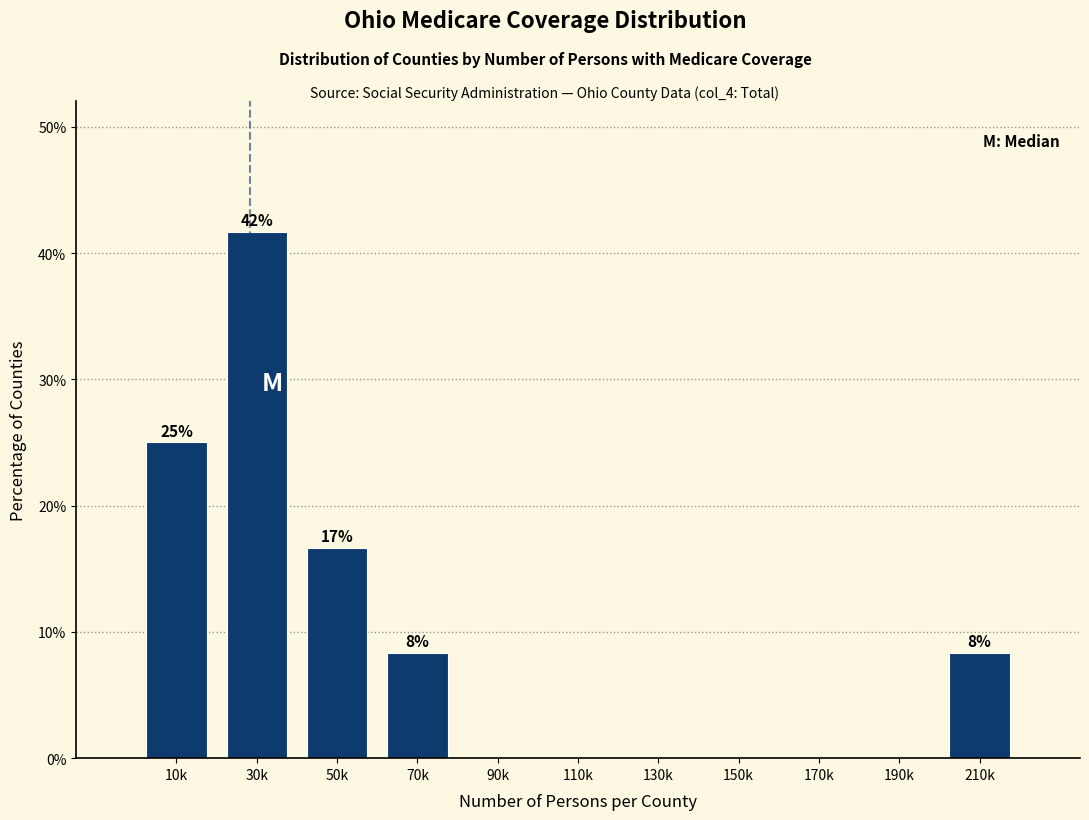

Reading left to right, extract all data points from this chart.

10k=25.0	30k=41.7	50k=16.7	70k=8.3	90k=0.0	110k=0.0	130k=0.0	150k=0.0	170k=0.0	190k=0.0	210k=8.3